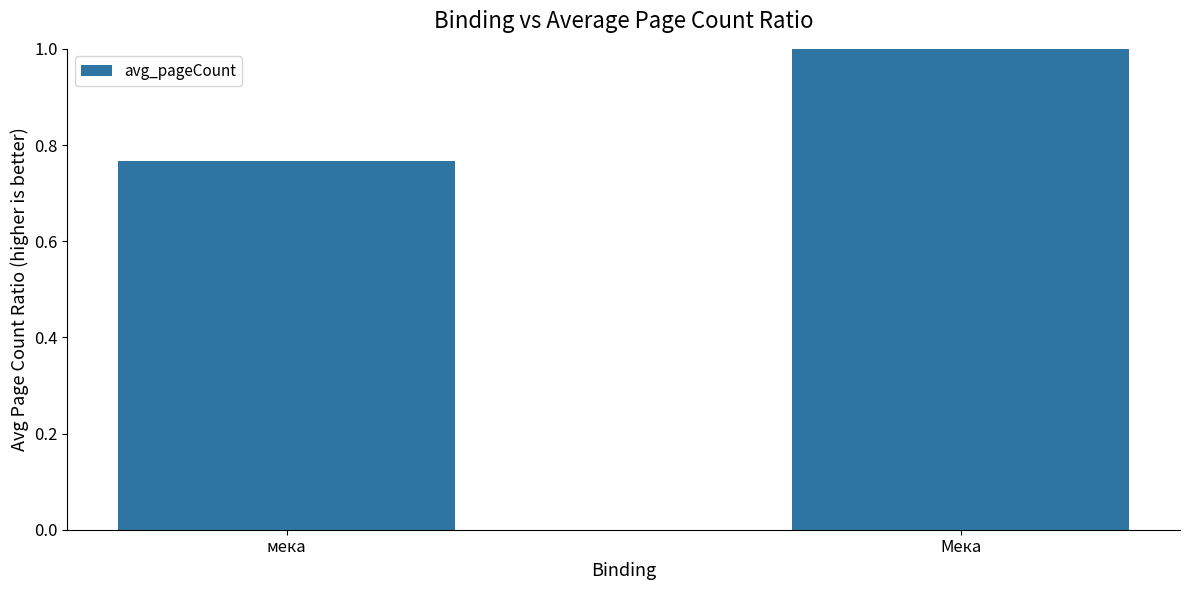

What is the maximum value shown in the chart?

1.0